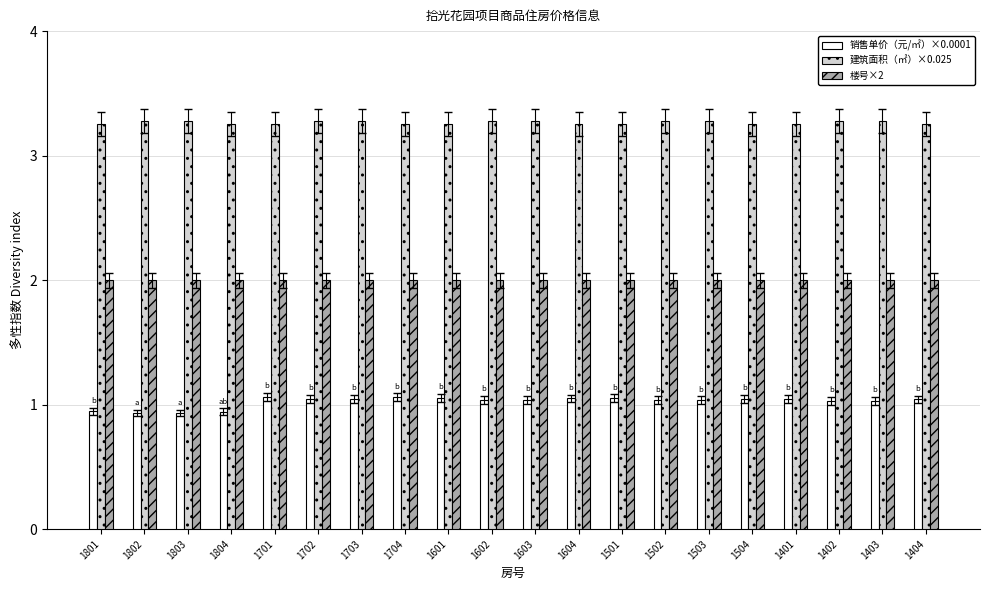

What are all the series names shown in the legend?

销售单价（元/㎡）×0.0001, 建筑面积（㎡）×0.025, 楼号×2